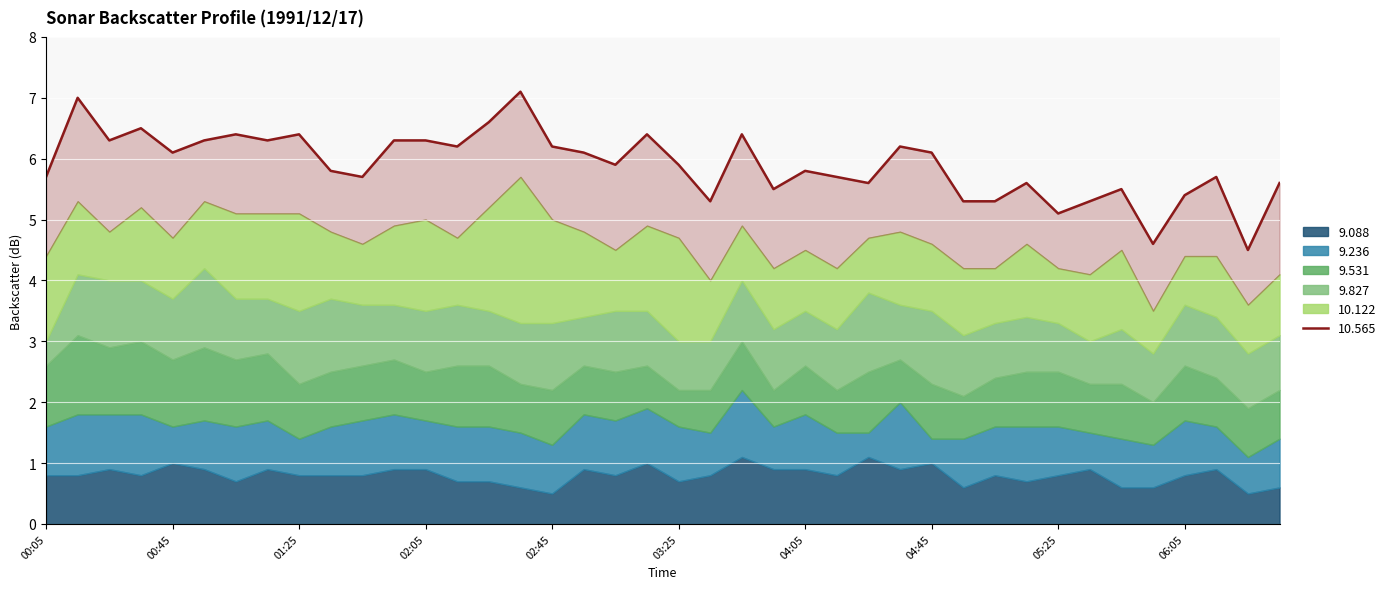

True or false: 9.827 and 9.531 cross at least once.

True